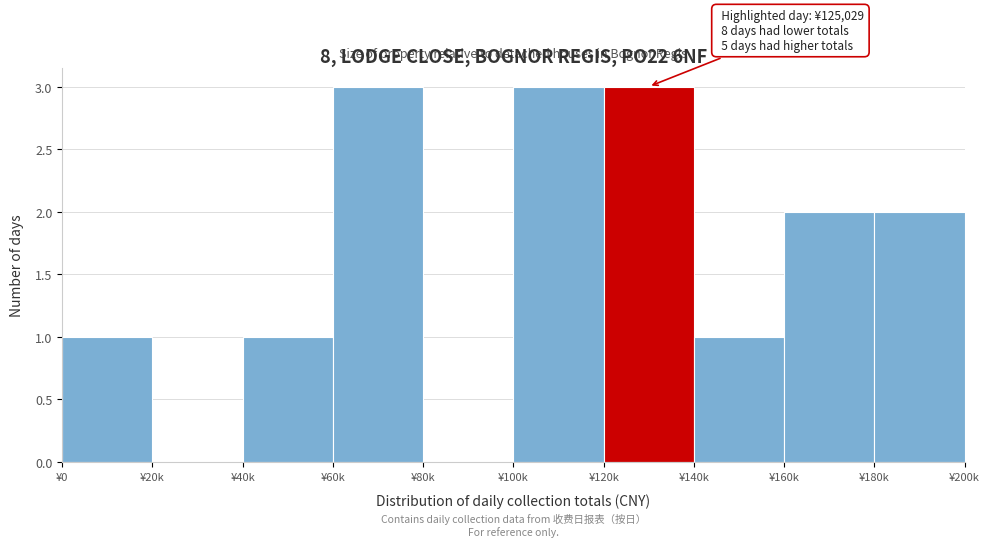

Reading right to left, what are all the values shown in this chart?

¥180k=2	¥160k=2	¥140k=1	¥120k=3	¥100k=3	¥80k=0	¥60k=3	¥40k=1	¥20k=0	¥0=1